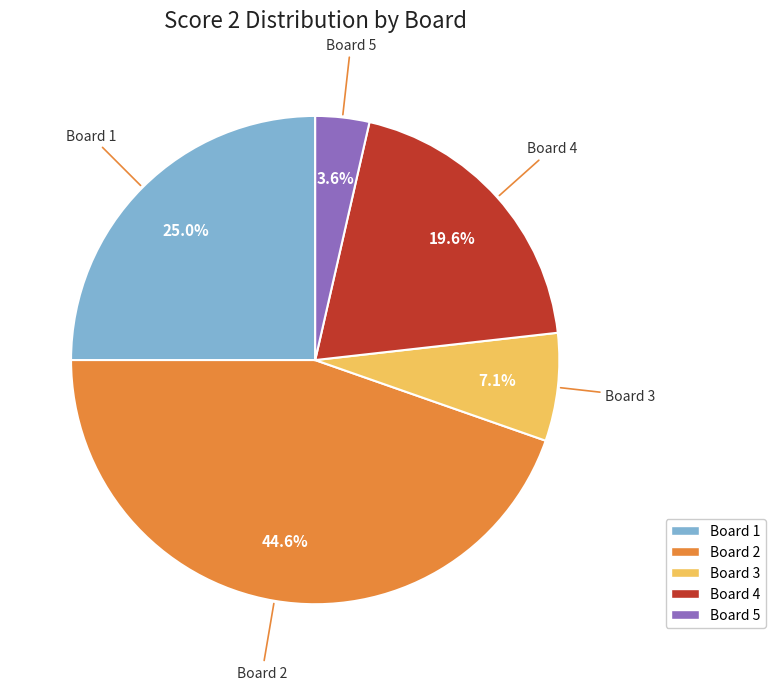

Is there any slice that represents more than half of the pie?

No